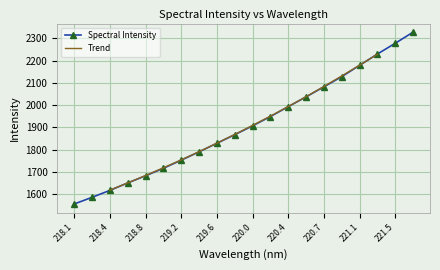

Is it true that the value at 220.9264 is 2127.9?

True